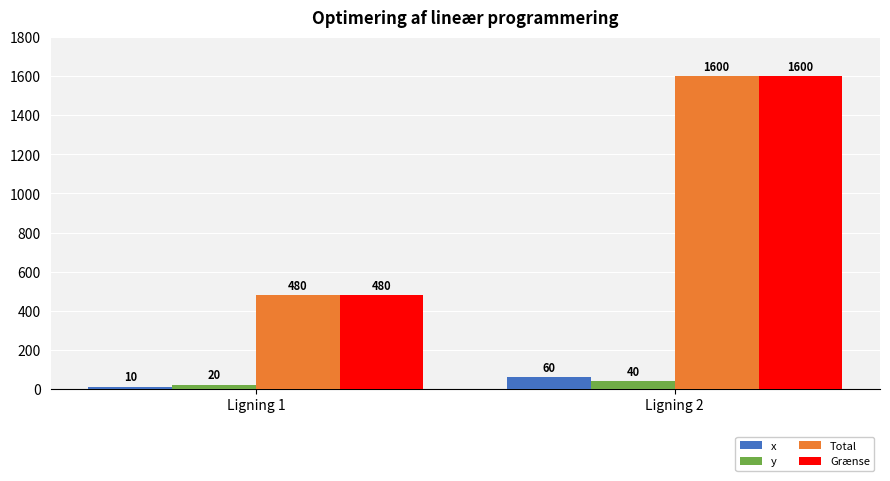

Reading left to right, extract all data points from this chart.

x: 10	60
y: 20	40
Total: 480	1600
Grænse: 480	1600